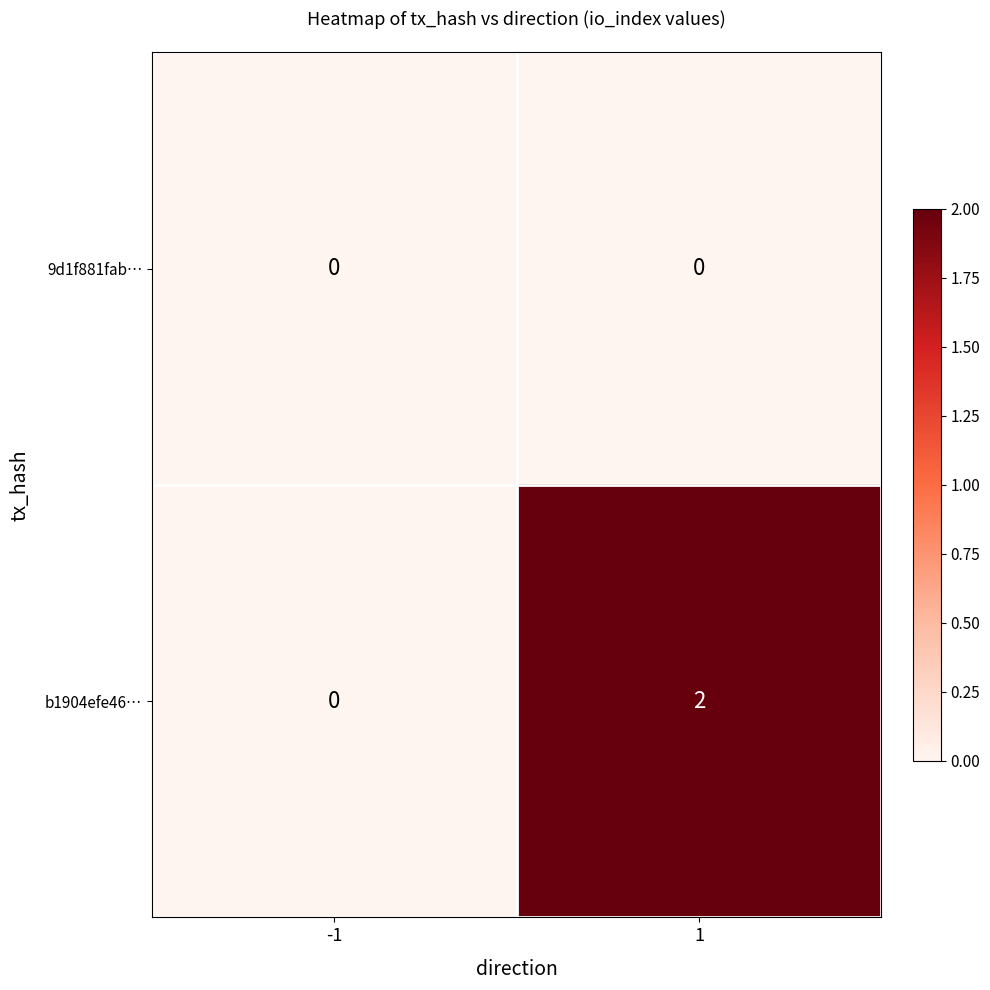

How many categories are shown in the chart?

2